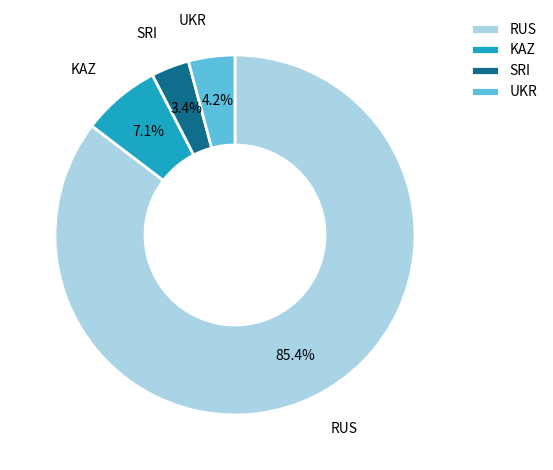

What is the total percentage of KAZ and SRI?

10.5%